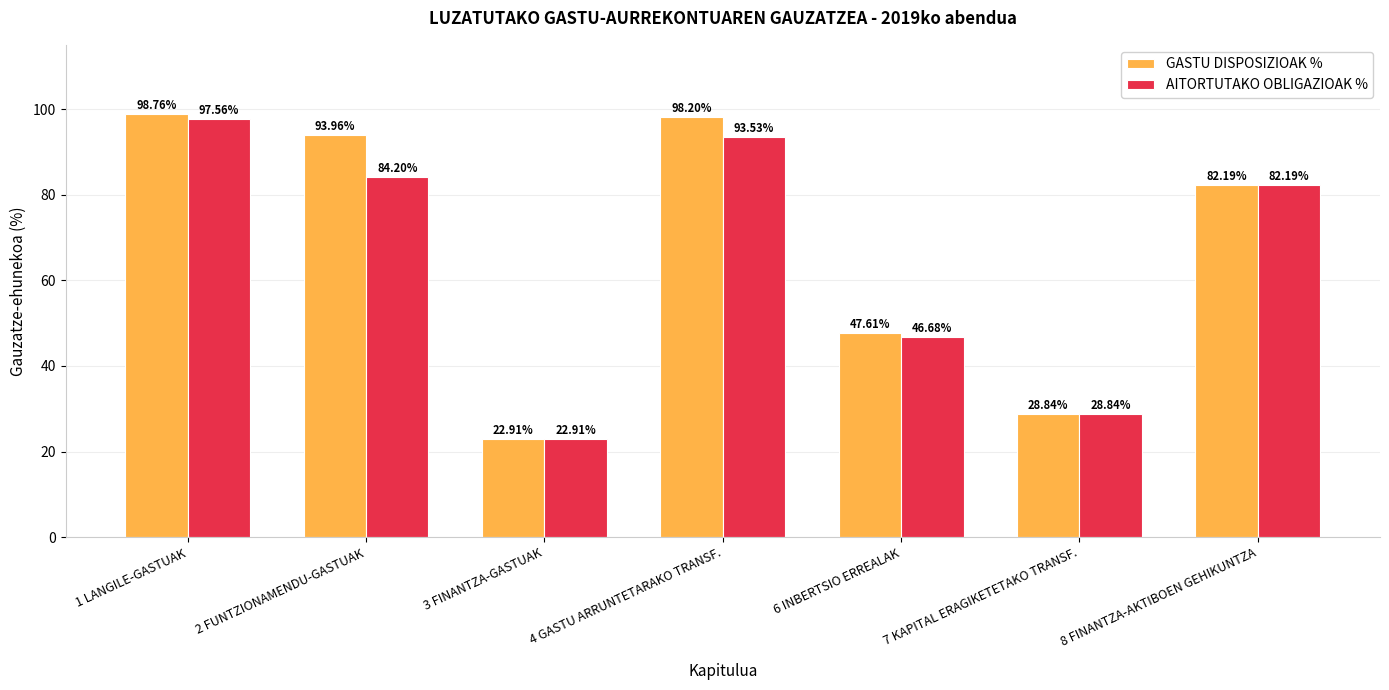

The value of AITORTUTAKO OBLIGAZIOAK % at 2 FUNTZIONAMENDU-GASTUAK is 84.2. True or false?

True